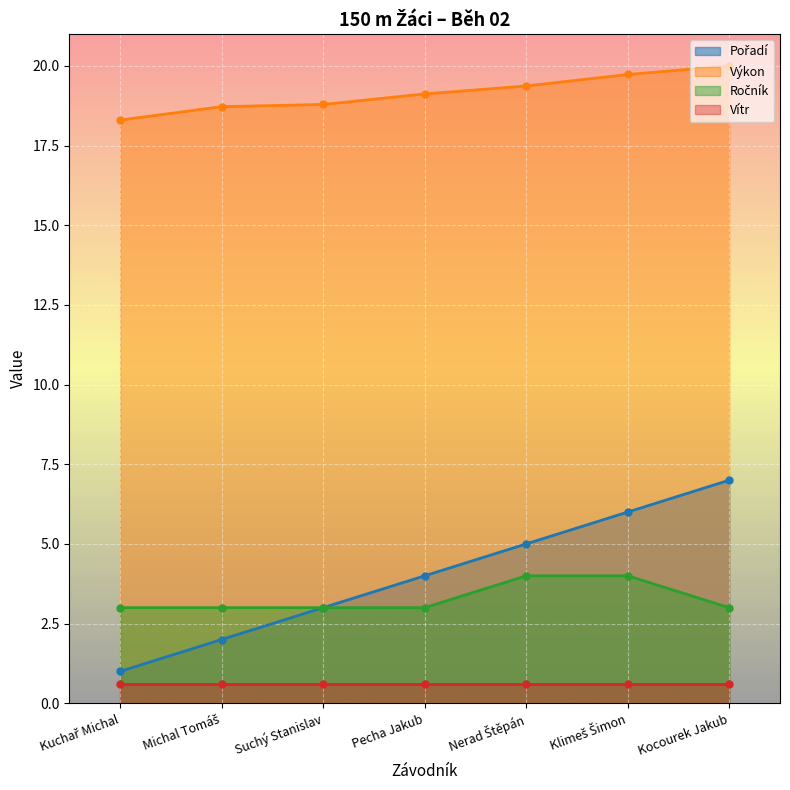

True or false: Pořadí and Výkon cross at least once.

False